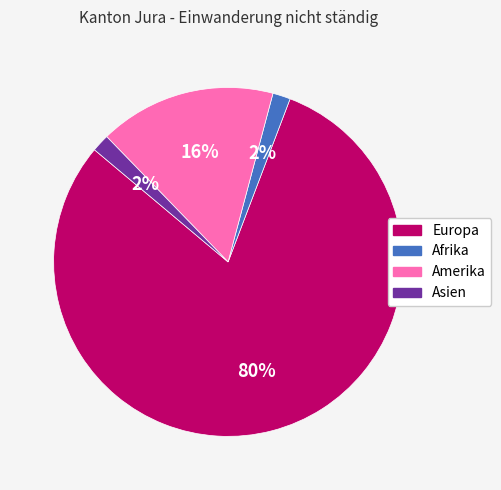

Do Afrika and Europa together represent more than half of the pie?

Yes